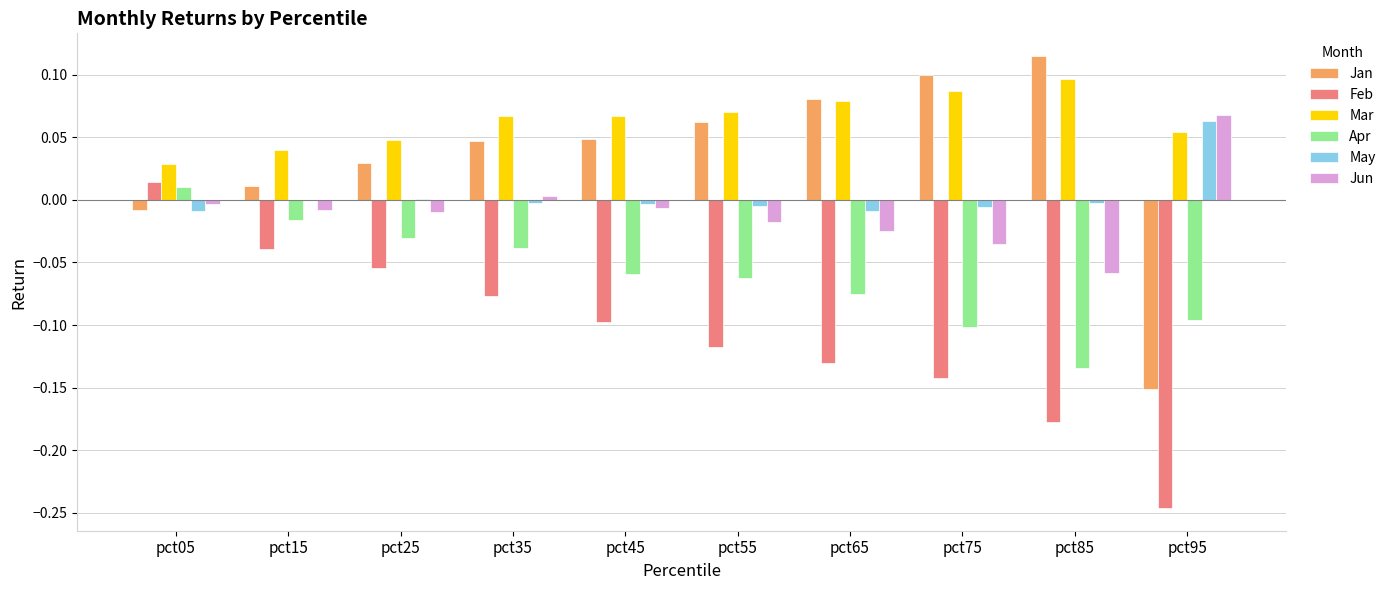

At which label does Apr reach its peak?

pct05